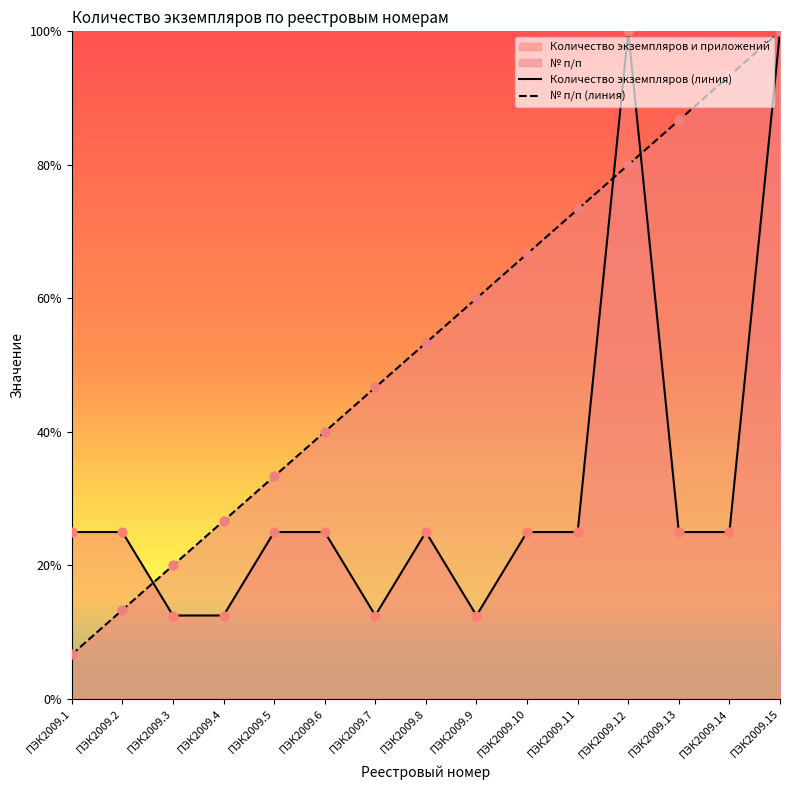

Which series contains the lowest Y value?

№ п/п (линия)